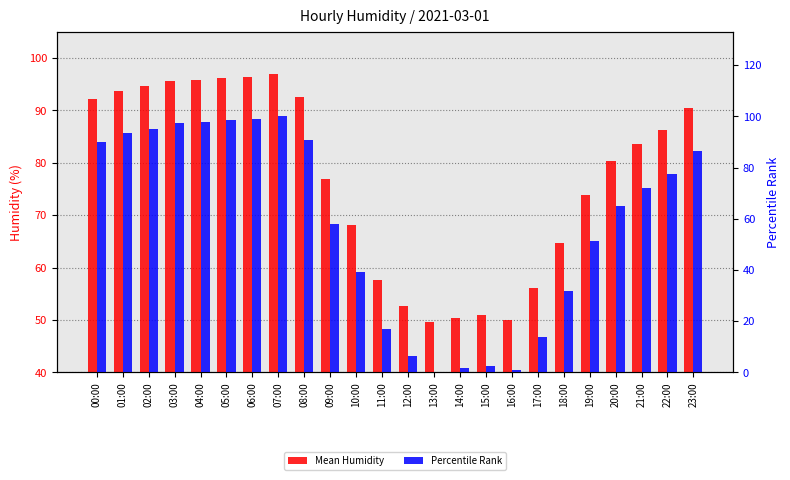

What is the highest value of the Mean Humidity series?

96.9